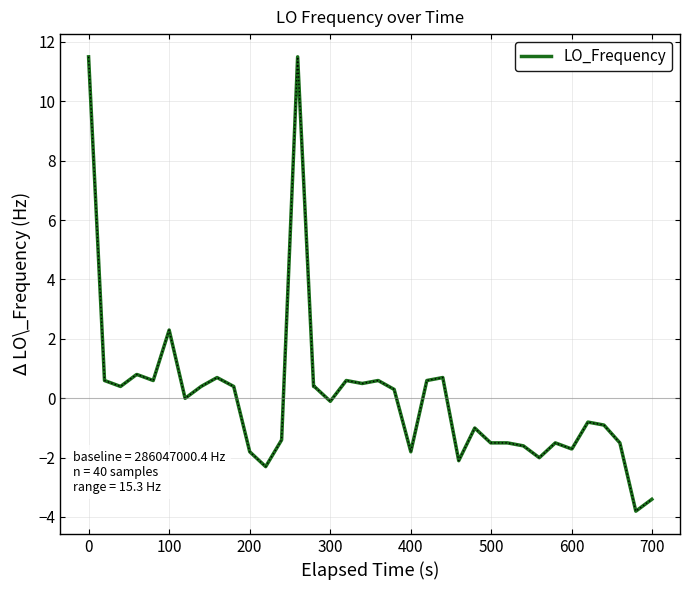

What is the difference between the maximum and minimum values?

15.3